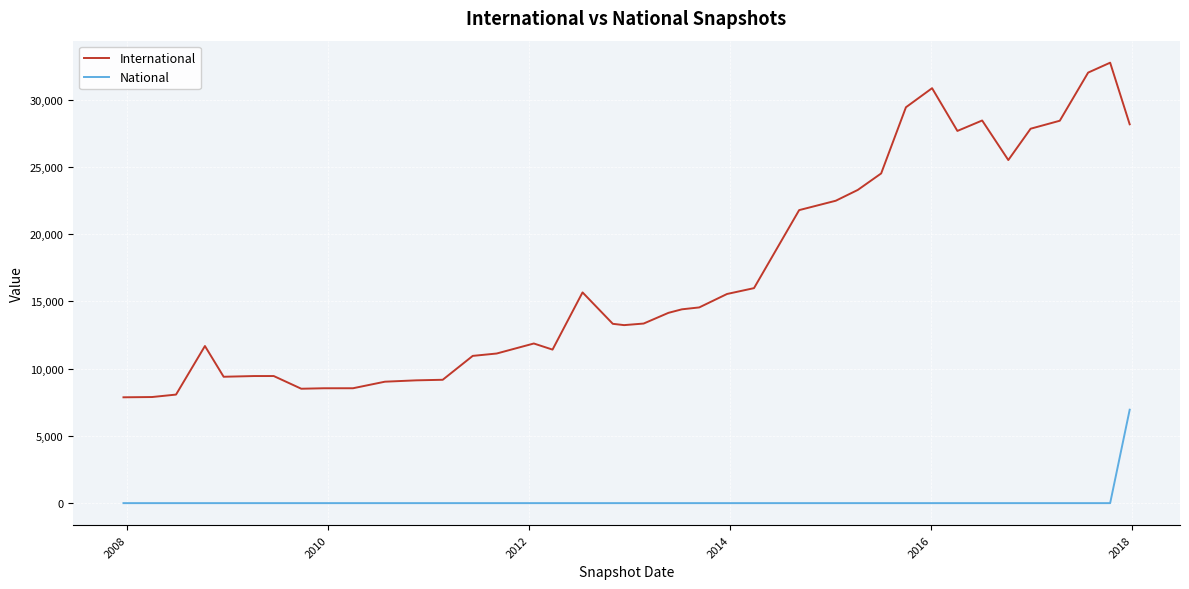

What is the sum of all National values?

6945